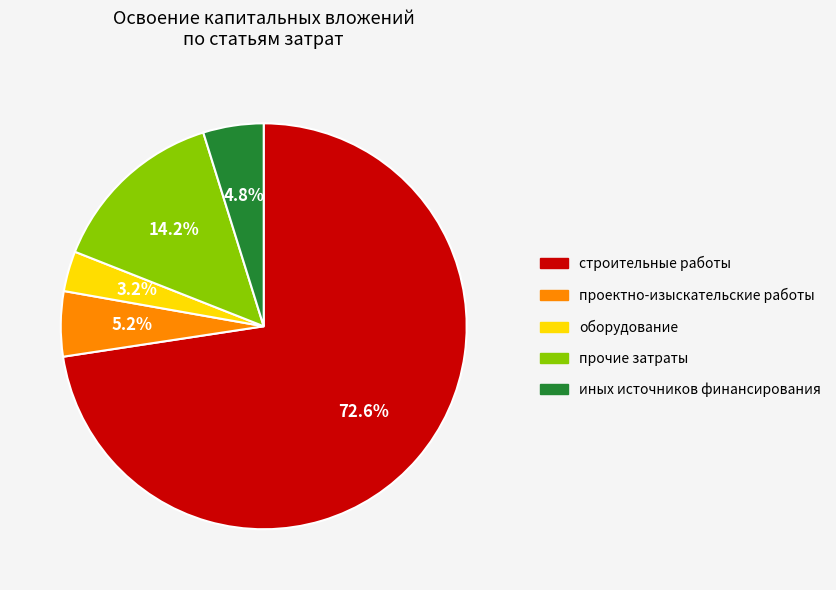

To the nearest percent, what portion does иных источников финансирования represent?

5%